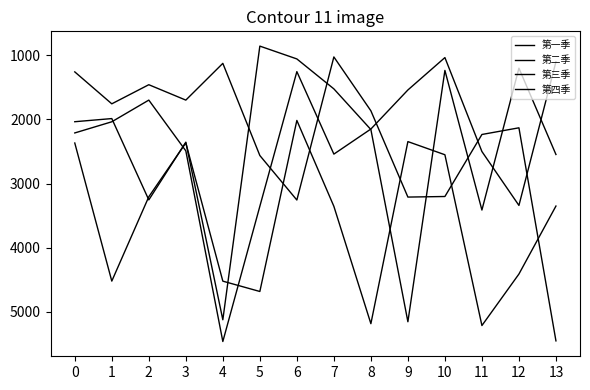

Does the chart have visible grid lines?

No